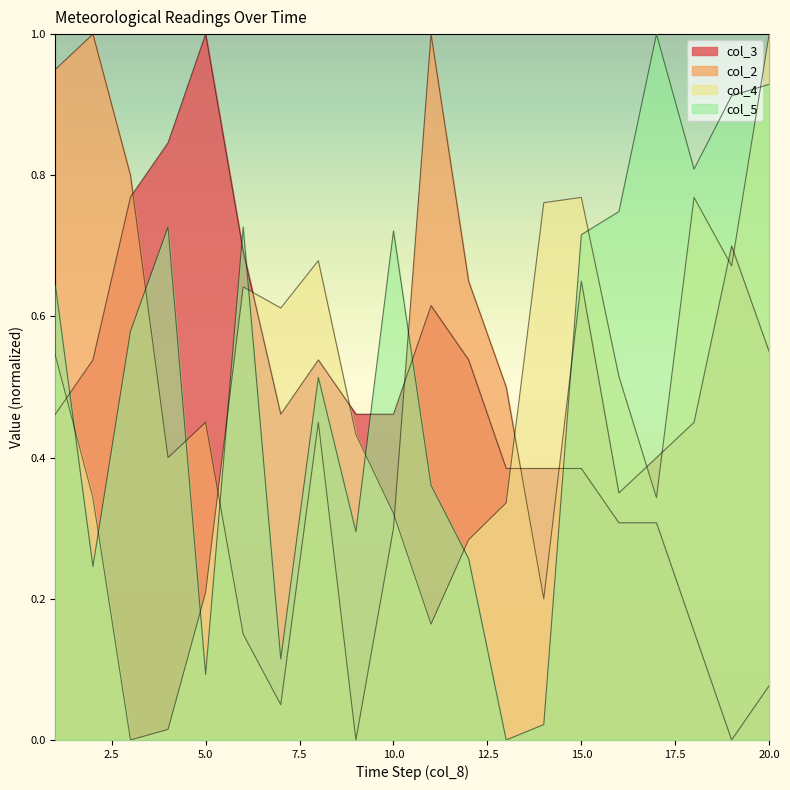

Does the chart have visible grid lines?

No